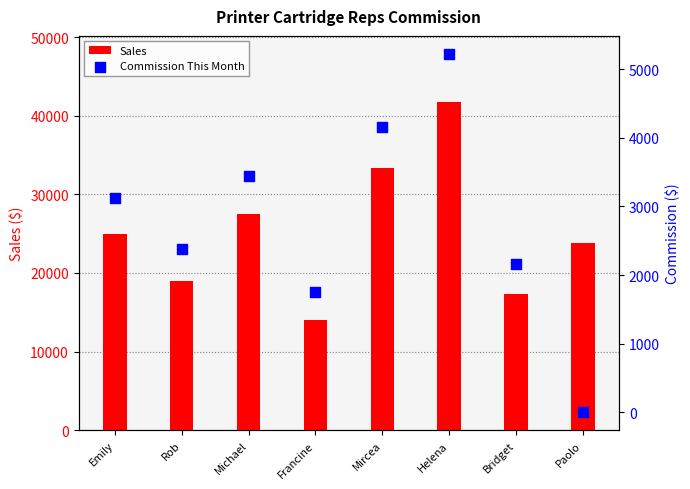

What are all the series names shown in the legend?

Sales, Commission This Month